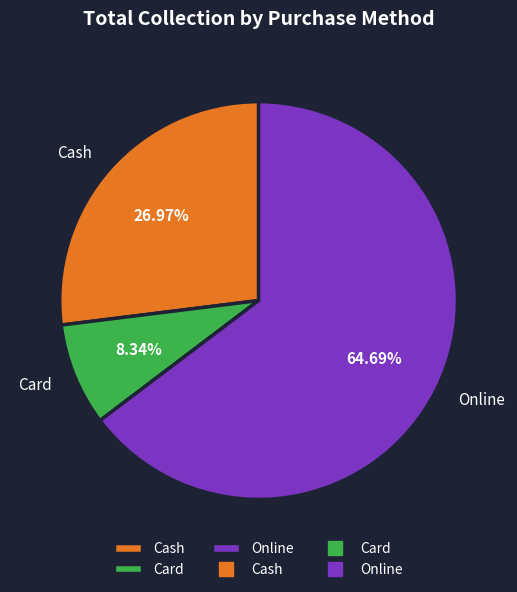

To the nearest percent, what is the difference between the largest and smallest slice percentages?

56%